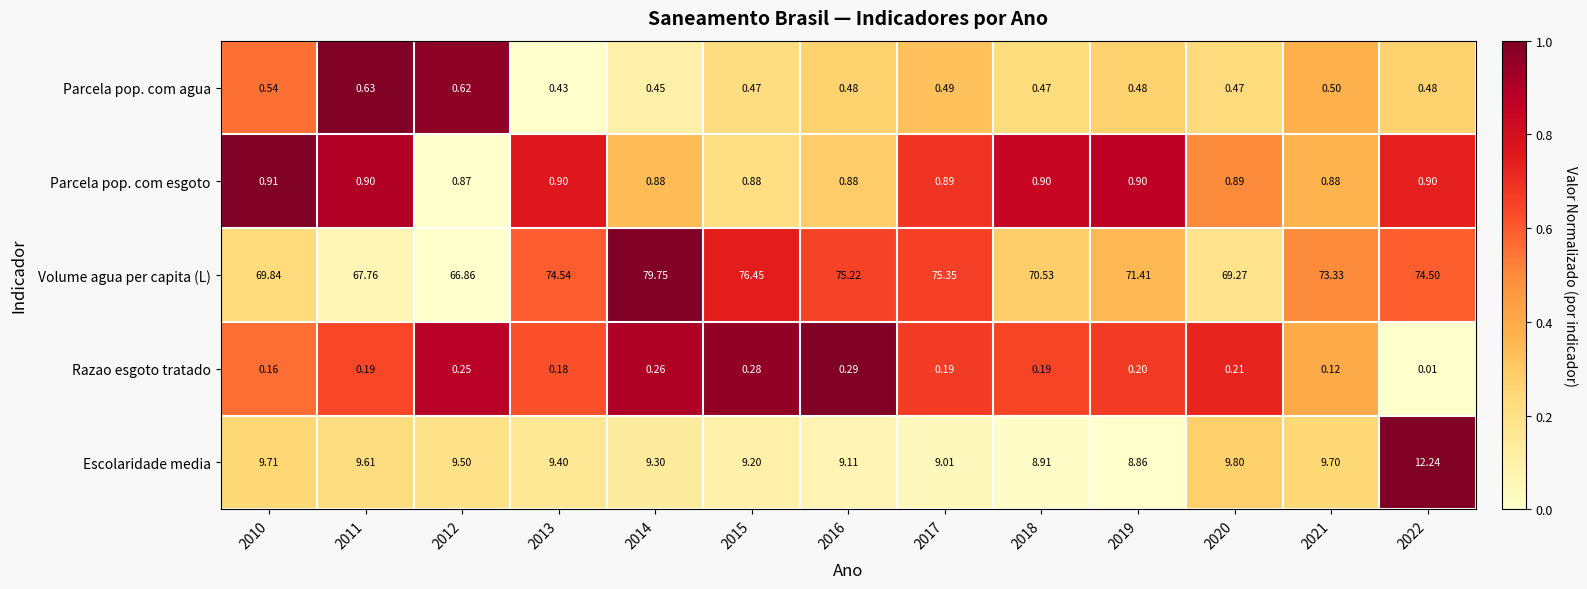

At 2022, list the series in order from smallest to largest.

Razao esgoto tratado, Parcela pop. com agua, Parcela pop. com esgoto, Escolaridade media, Volume agua per capita (L)